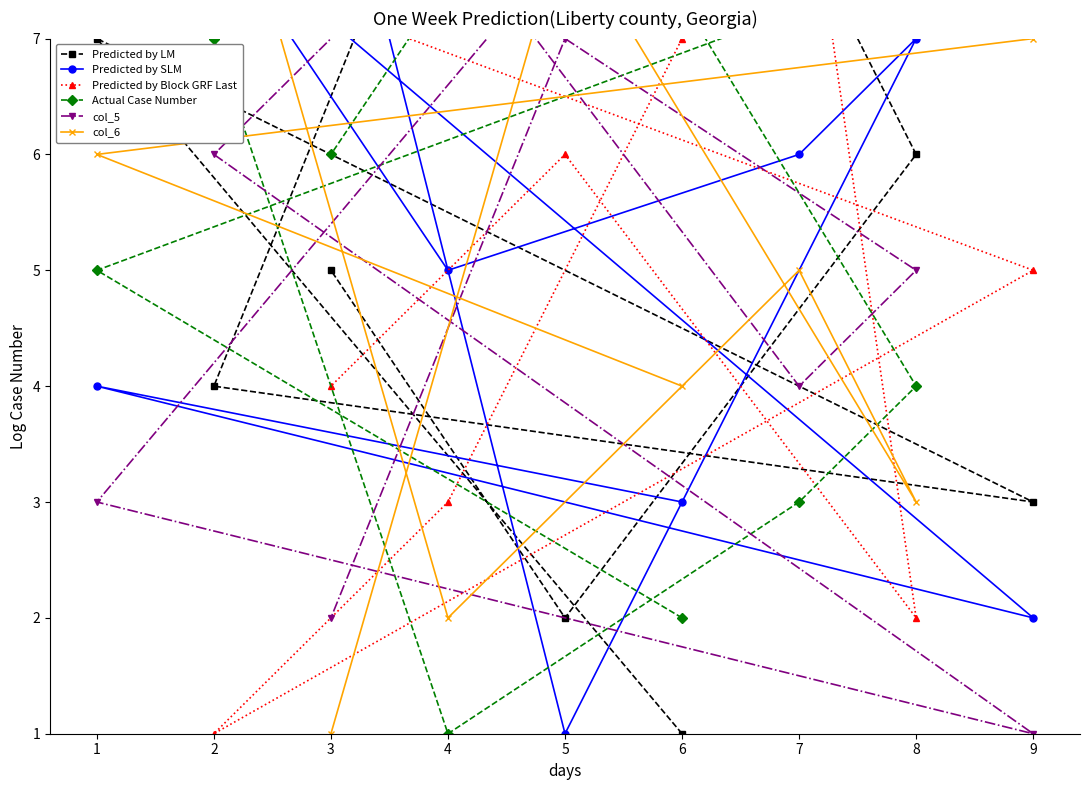

What is the spread (max minus min) of values at 9?

7